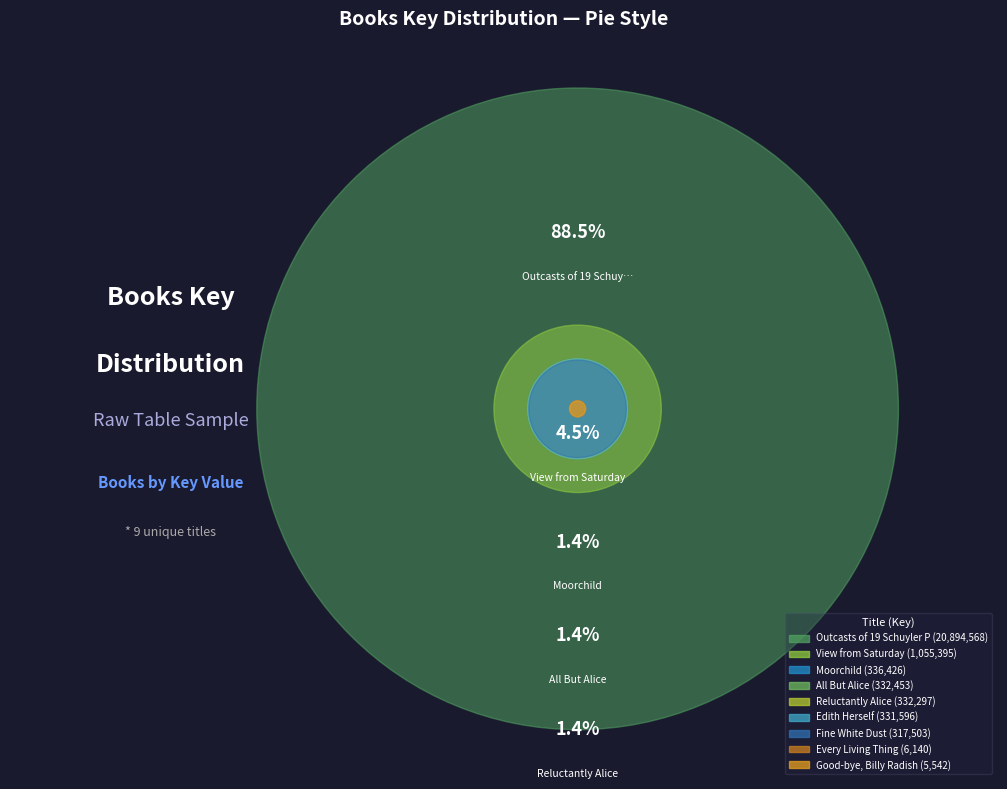

Which category has the smallest portion of the pie?

Good-bye, Billy Radish